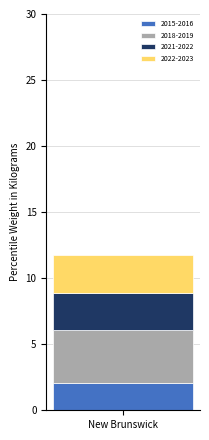

What is the maximum value for 2015-2016?

2.1